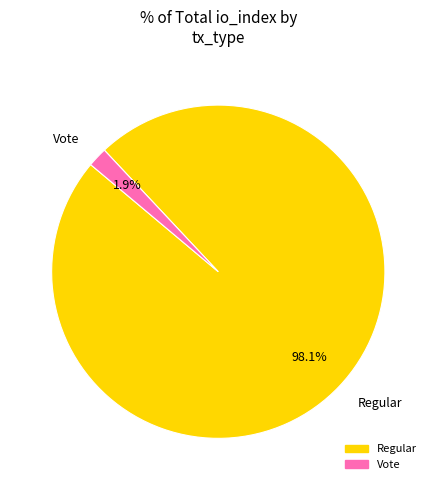

Rank the categories by value from highest to lowest.

Regular, Vote